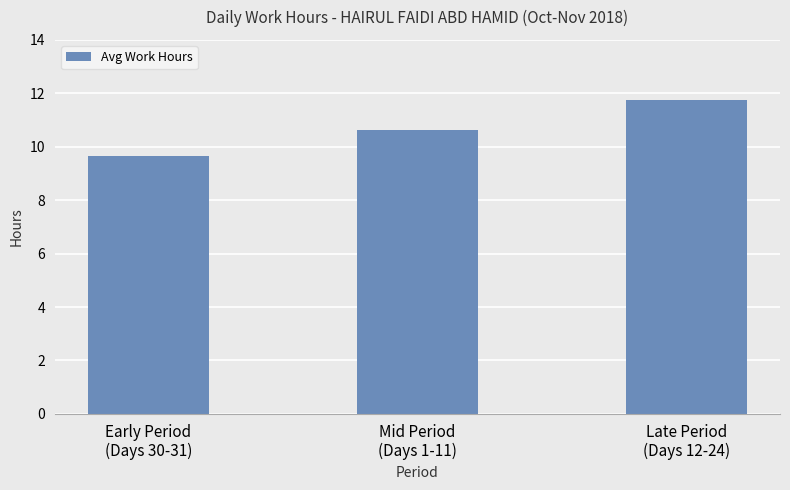

Which label corresponds to the largest value in the chart?

Late Period
(Days 12-24)